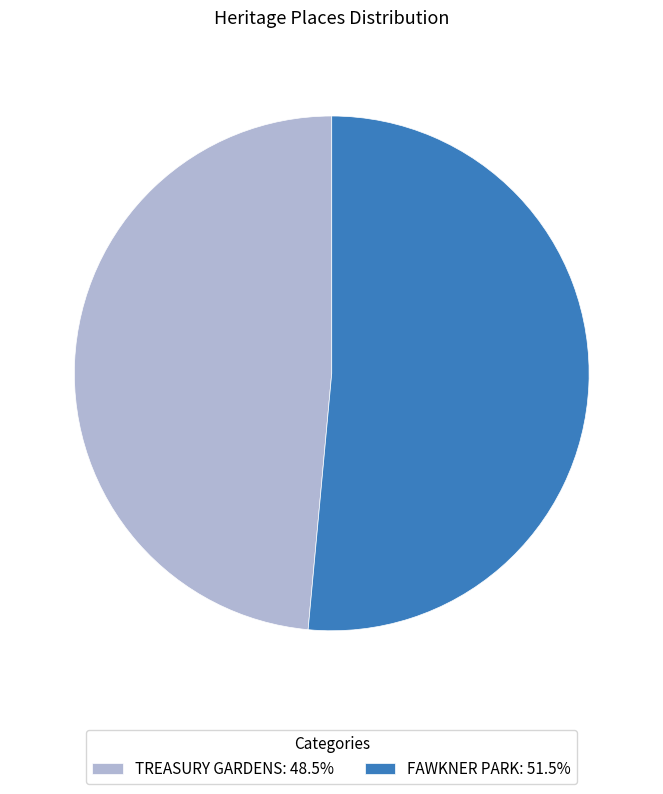

Combined, do TREASURY GARDENS: 48.5% and FAWKNER PARK: 51.5% account for over 50%?

Yes